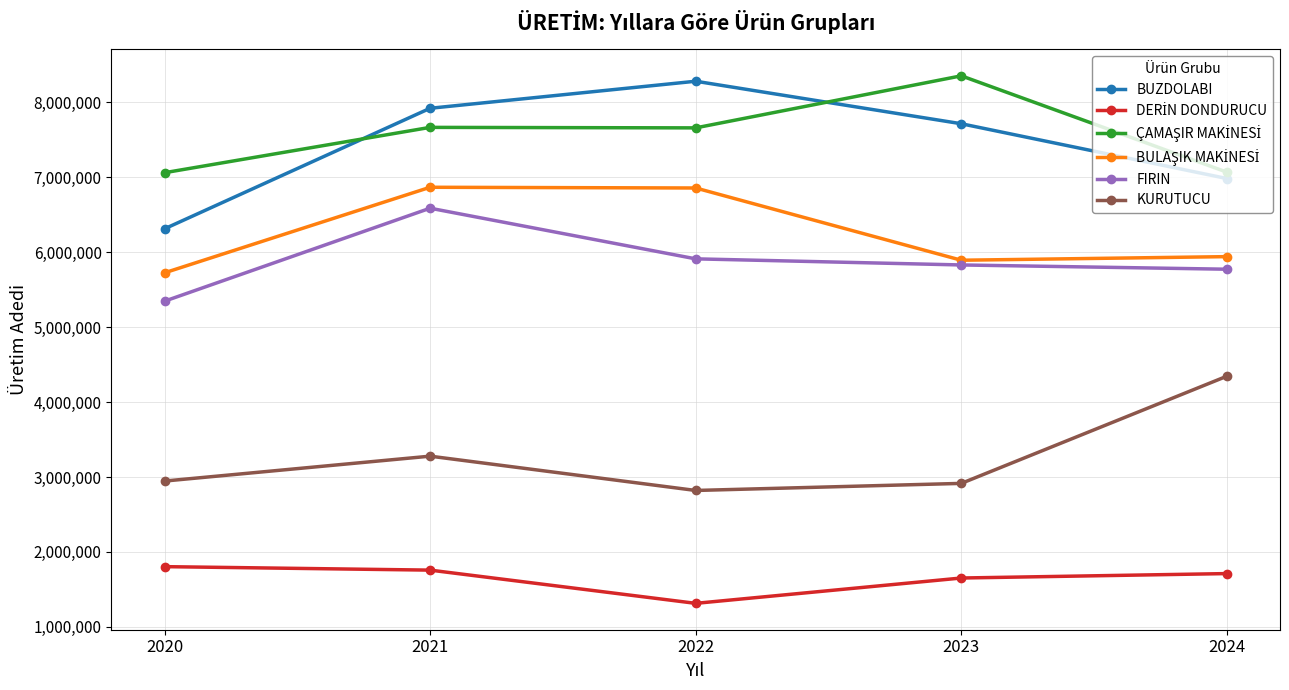

True or false: FIRIN and BUZDOLABI intersect in this chart.

False